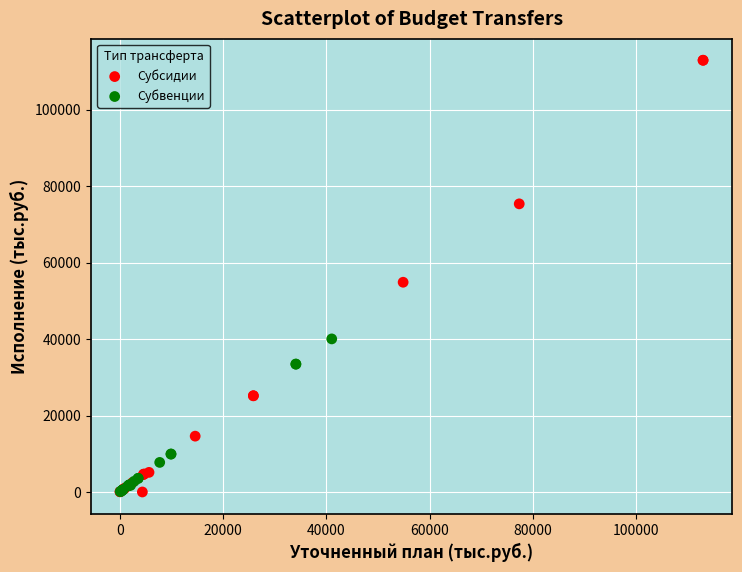

Which series reaches the maximum Y coordinate?

Субсидии